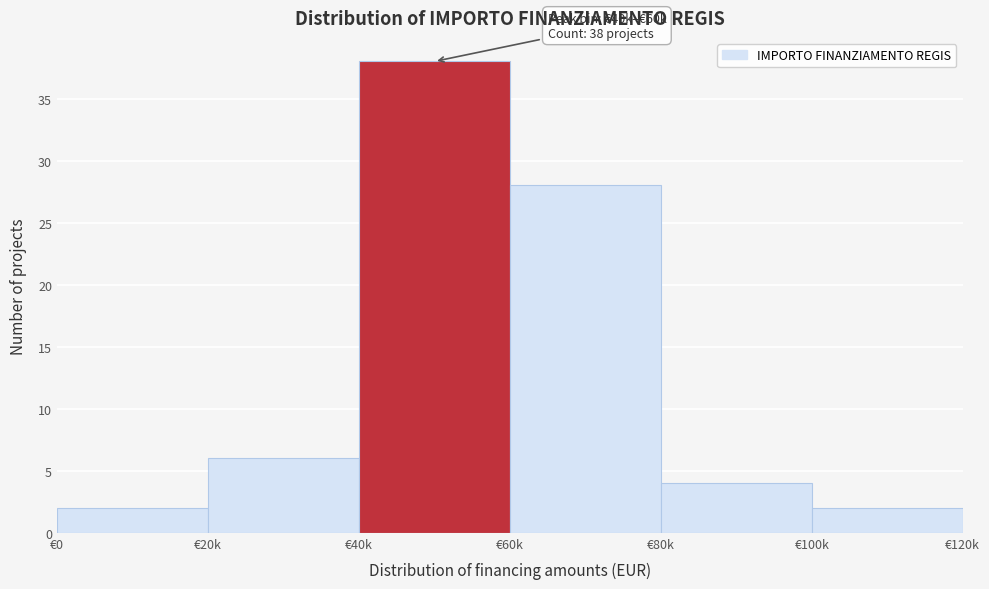

Reading left to right, list all the values displayed in this chart.

2	6	38	28	4	2